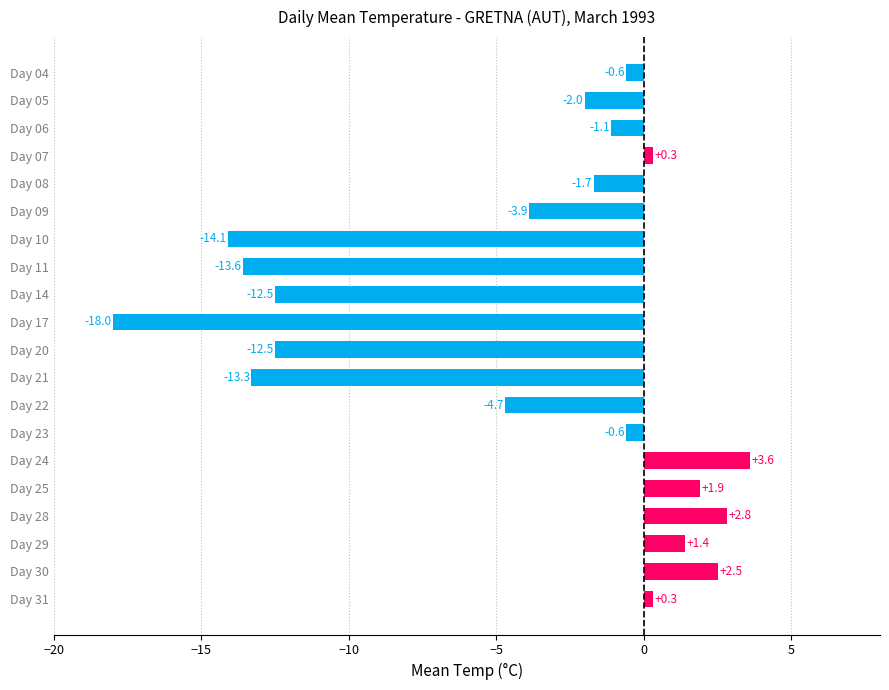

What is the average value?

-4.3